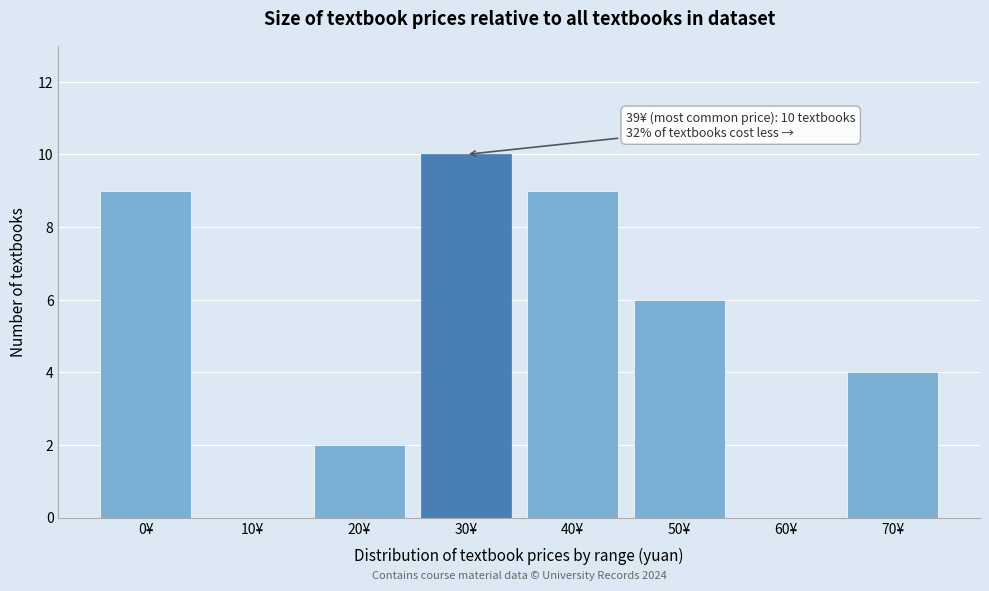

Reading left to right, list all the values displayed in this chart.

0¥=9	10¥=0	20¥=2	30¥=10	40¥=9	50¥=6	60¥=0	70¥=4